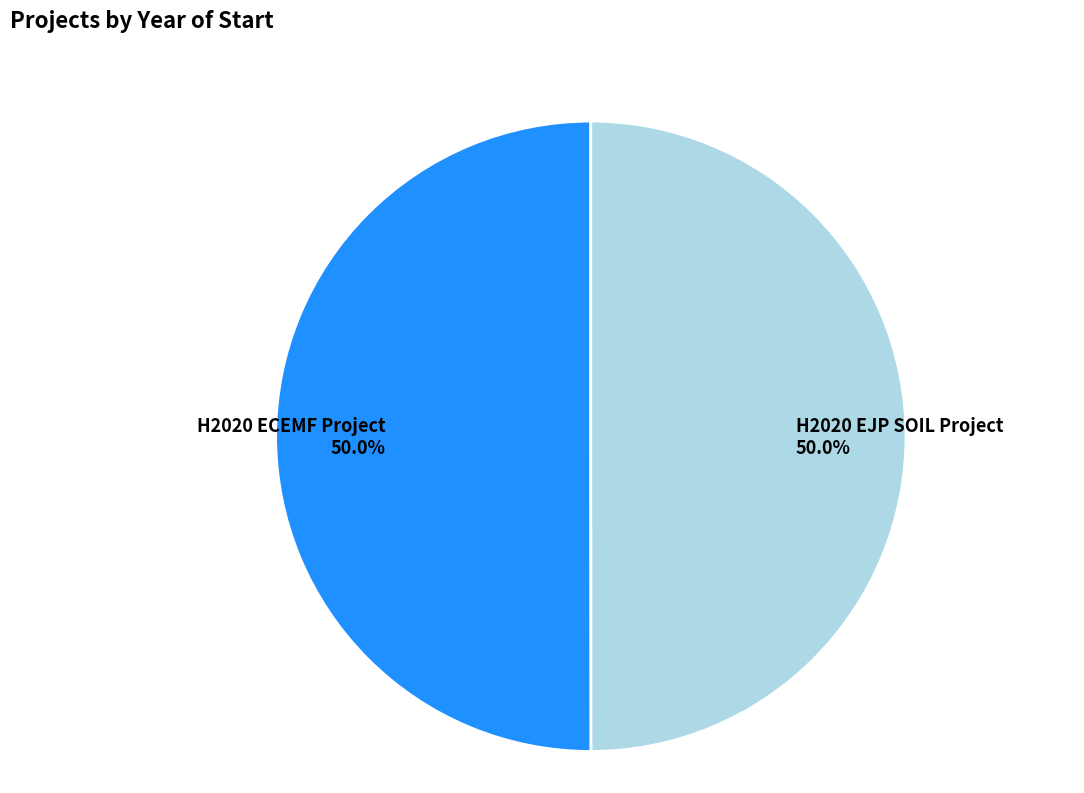

Combined, what portion of the pie is H2020 EJP SOIL Project and H2020 ECEMF Project?

100.0%